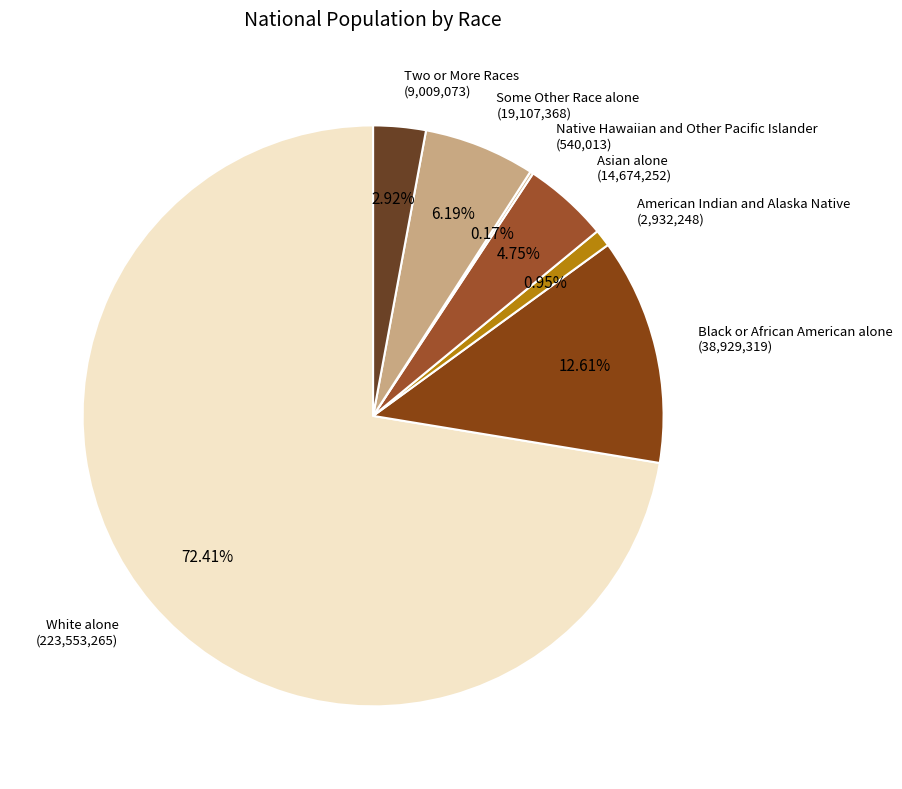

Count the number of slices in the pie.

7